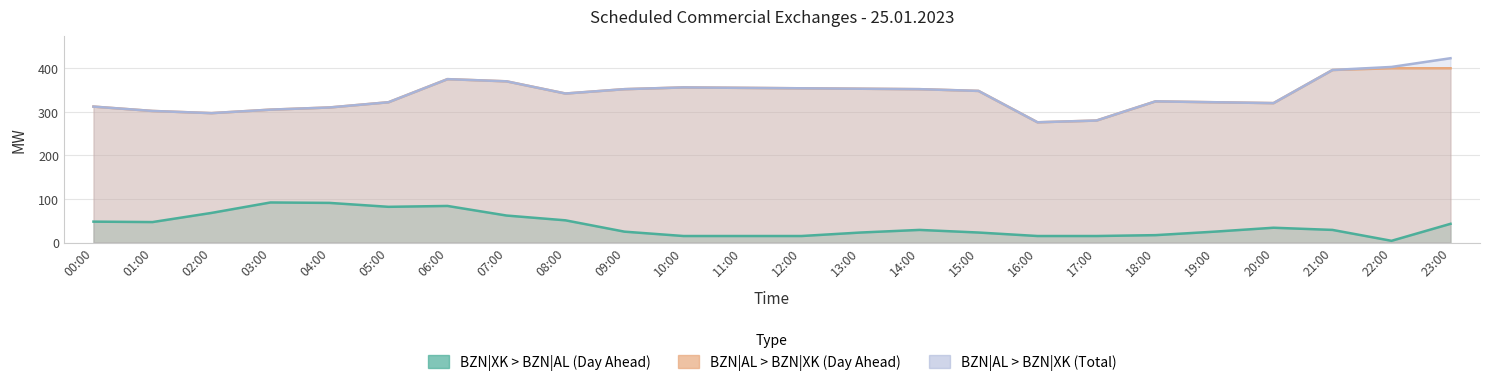

Is it true that BZN|AL > BZN|XK (Day Ahead) equals 356 at 10:00?

True